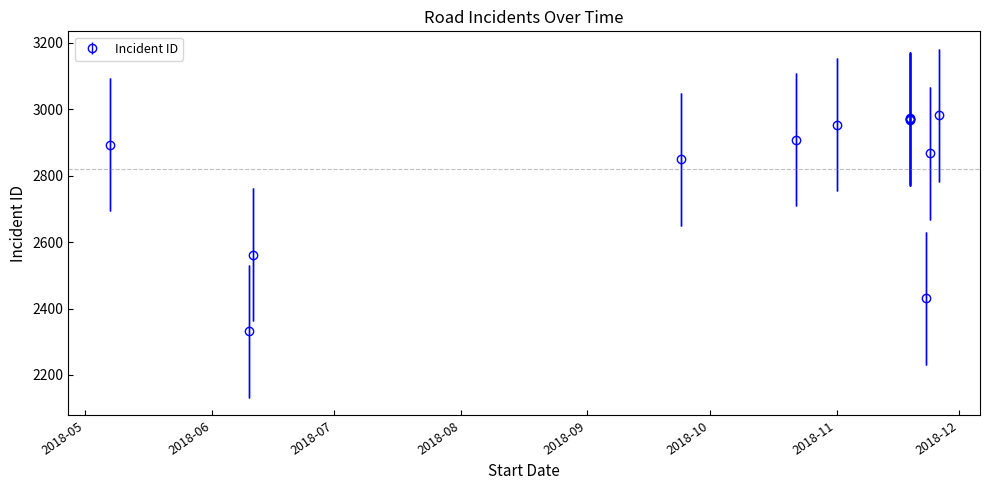

Does the chart have visible grid lines?

No